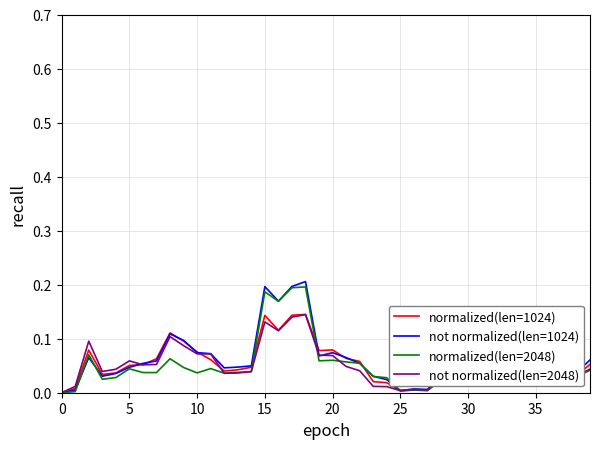

Reading left to right, transcribe all the data shown in this chart.

normalized(len=1024): 0.0	0.0	0.1	0.0	0.0	0.1	0.1	0.1	0.1	0.1	0.1	0.1	0.0	0.0	0.0	0.1	0.1	0.1	0.1	0.1	0.1	0.1	0.1	0.0	0.0	0.0	0.0	0.0	0.0	0.1	0.1	0.1	0.1	0.0	0.0	0.0	0.0	0.1	0.0	0.1
not normalized(len=1024): 0.0	0.0	0.1	0.0	0.0	0.0	0.1	0.1	0.1	0.1	0.1	0.1	0.0	0.0	0.0	0.2	0.2	0.2	0.2	0.1	0.1	0.1	0.1	0.0	0.0	0.0	0.0	0.0	0.0	0.1	0.1	0.1	0.1	0.0	0.1	0.0	0.0	0.1	0.0	0.1
normalized(len=2048): 0.0	0.0	0.1	0.0	0.0	0.0	0.0	0.0	0.1	0.0	0.0	0.0	0.0	0.0	0.0	0.2	0.2	0.2	0.2	0.1	0.1	0.1	0.1	0.0	0.0	0.0	0.0	0.0	0.0	0.1	0.1	0.1	0.1	0.0	0.0	0.0	0.0	0.0	0.0	0.0
not normalized(len=2048): 0.0	0.0	0.1	0.0	0.0	0.1	0.1	0.1	0.1	0.1	0.1	0.1	0.0	0.0	0.0	0.1	0.1	0.1	0.1	0.1	0.1	0.0	0.0	0.0	0.0	0.0	0.0	0.0	0.0	0.1	0.1	0.1	0.1	0.0	0.0	0.0	0.0	0.1	0.0	0.0